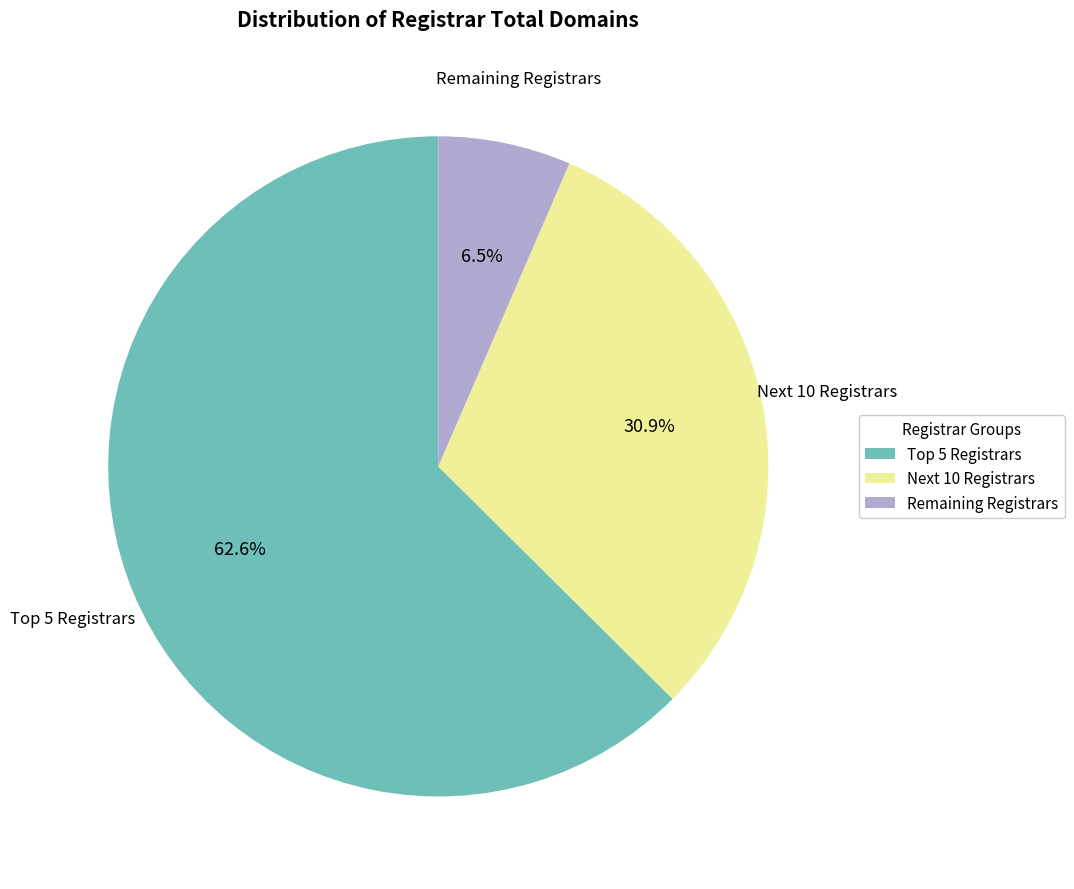

Is there any slice that represents more than half of the pie?

Yes